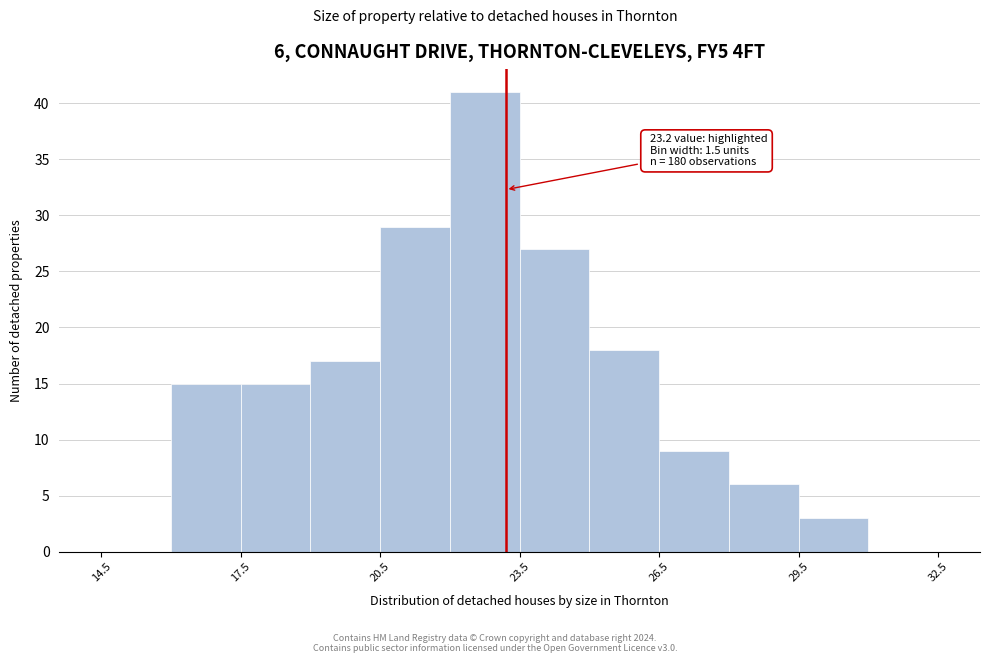

Around what value on the x-axis is the tallest bar? Give the approximate position of its centre, as read against the axis.

23.0